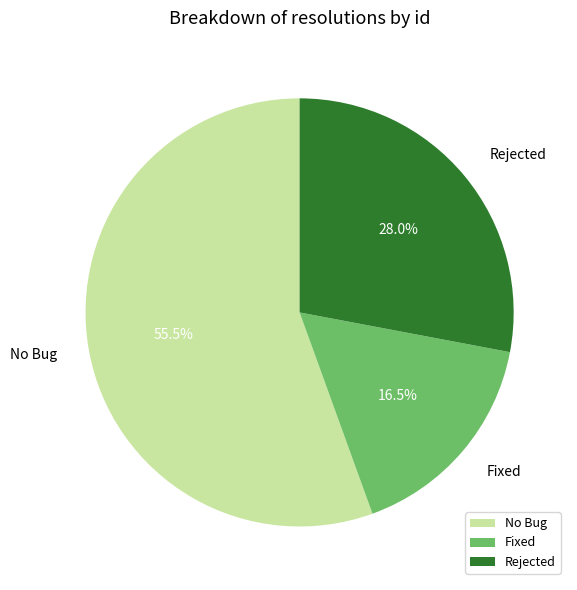

What is the smallest slice in the pie chart?

Fixed